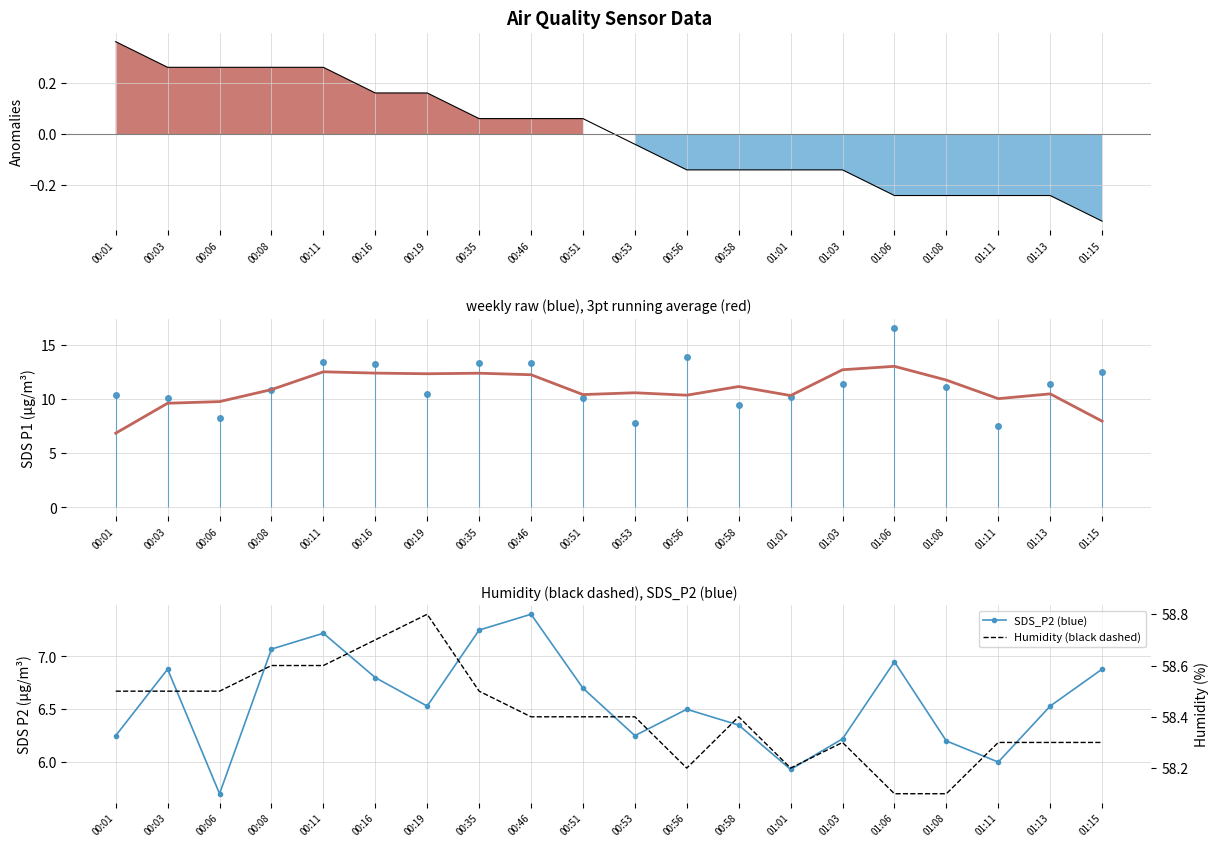

True or false: 3pt running avg and SDS_P2 (blue) intersect in this chart.

False